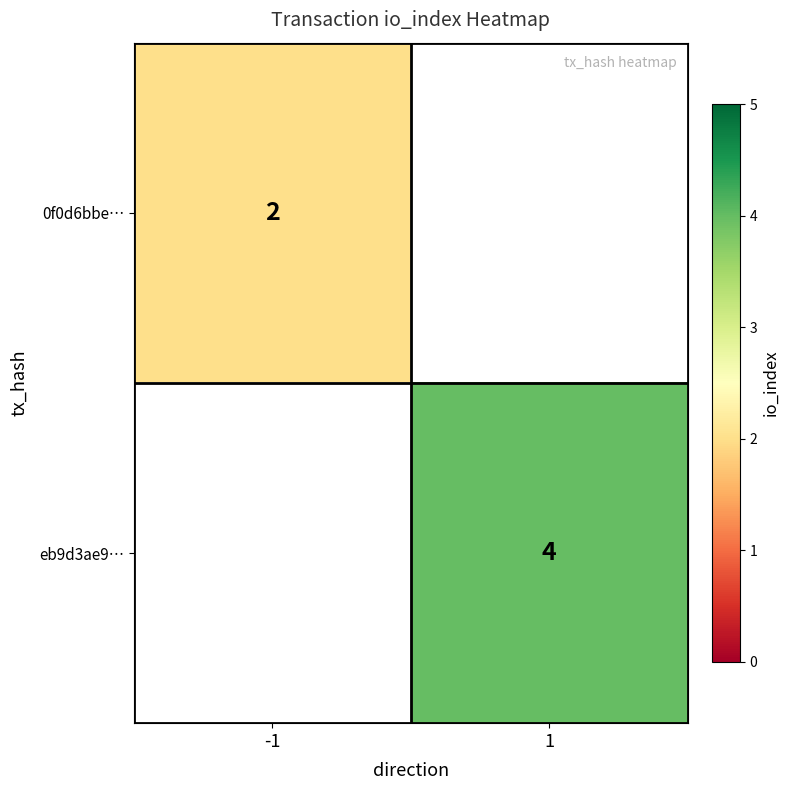

The 0f0d6bbe… series shows 3 at -1. True or false?

False